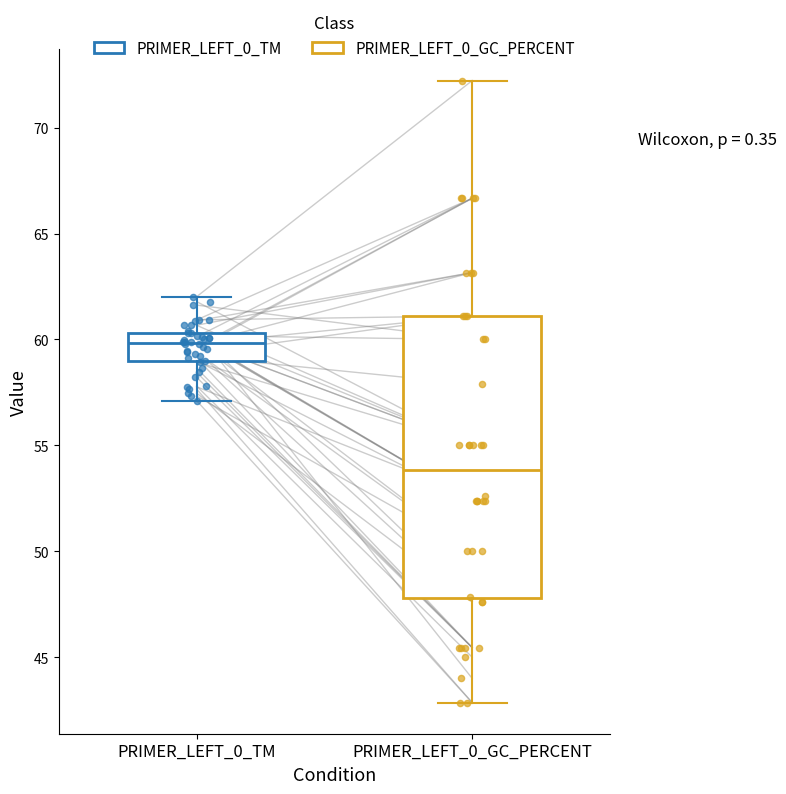

Reading left to right, transcribe this box plot: for each box, give where its median line is, the range the box spans, and where its two whiskers end, as read against the y-axis. The values are not printed on the chart, so give them approximately, as read against the axis.

PRIMER_LEFT_0_TM: median 60.0, box 59.0 to 60.5, whiskers 57.0 to 62.0
PRIMER_LEFT_0_GC_PERCENT: median 54.0, box 48.0 to 61.0, whiskers 43.0 to 72.0